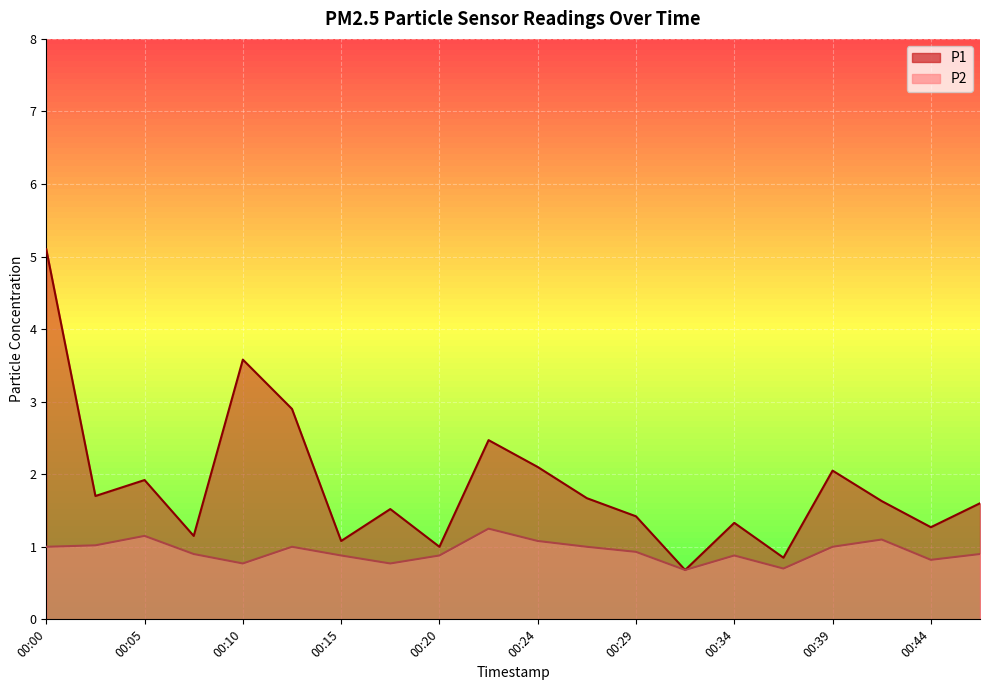

What is the difference between the maximum and minimum values in the P2 series?

0.6